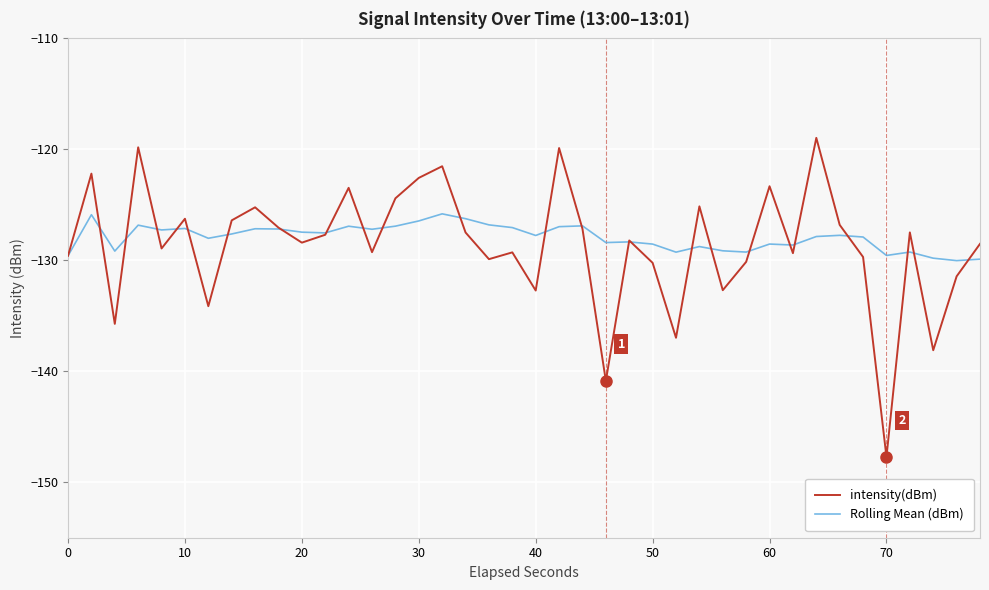

What is the maximum value shown in the chart?

-119.0